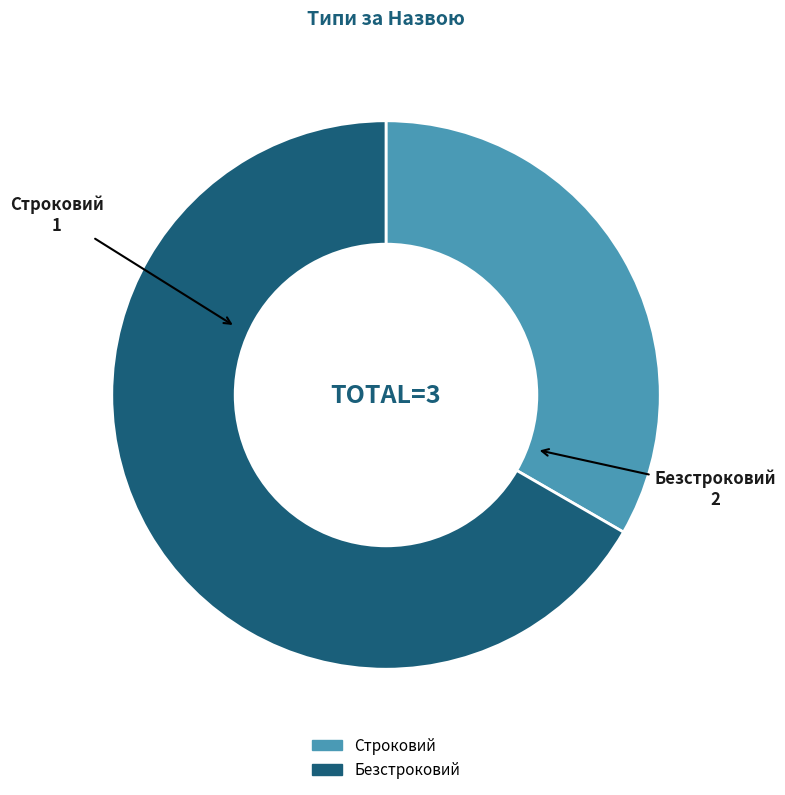

Is it true that Строковий is 33% of the pie?

True